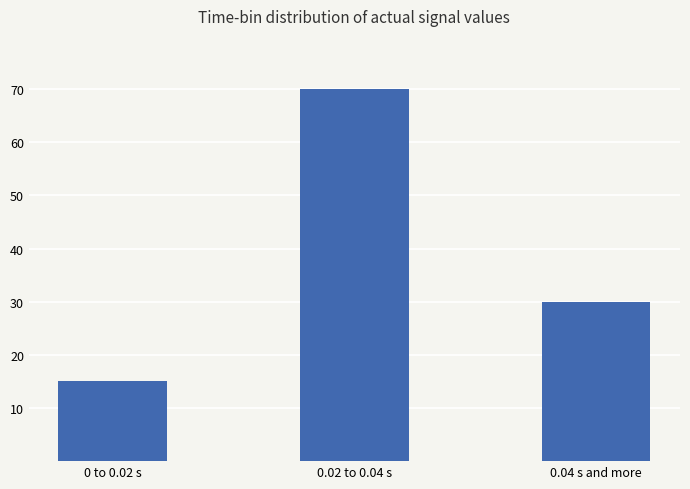

Are the bars horizontal?

No